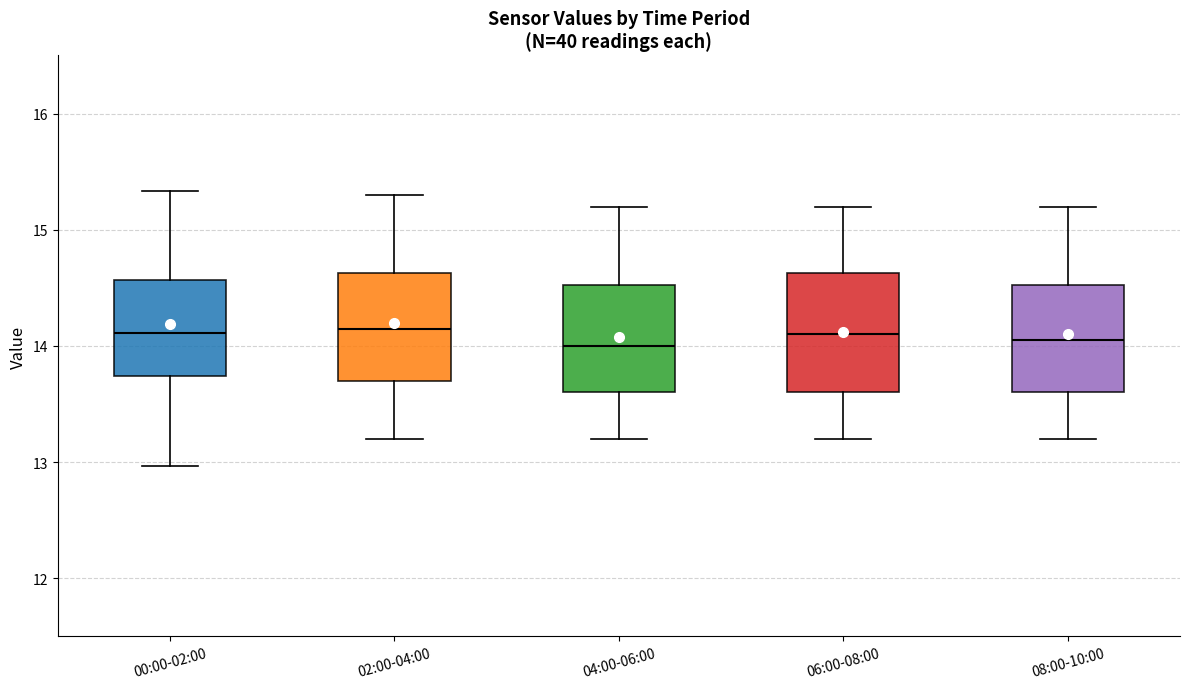

Reading left to right, read every box against the y-axis: the position of its median line, the range the box covers, and the ends of its whiskers. The values are not printed on the chart, so give them approximately, as read against the axis.

00:00-02:00: median 14.1, box 13.7 to 14.6, whiskers 13.0 to 15.3
02:00-04:00: median 14.2, box 13.7 to 14.6, whiskers 13.2 to 15.3
04:00-06:00: median 14.0, box 13.6 to 14.5, whiskers 13.2 to 15.2
06:00-08:00: median 14.1, box 13.6 to 14.6, whiskers 13.2 to 15.2
08:00-10:00: median 14.1, box 13.6 to 14.5, whiskers 13.2 to 15.2